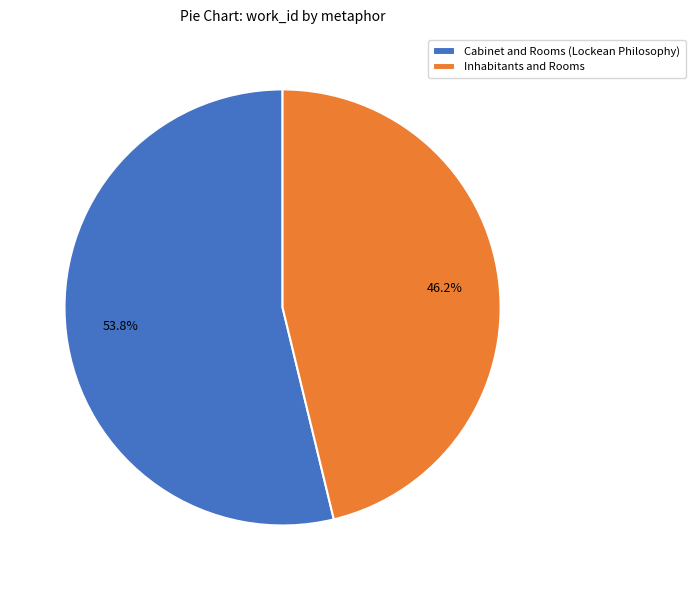

To the nearest percent, what percentage of the pie is Inhabitants and Rooms?

46%